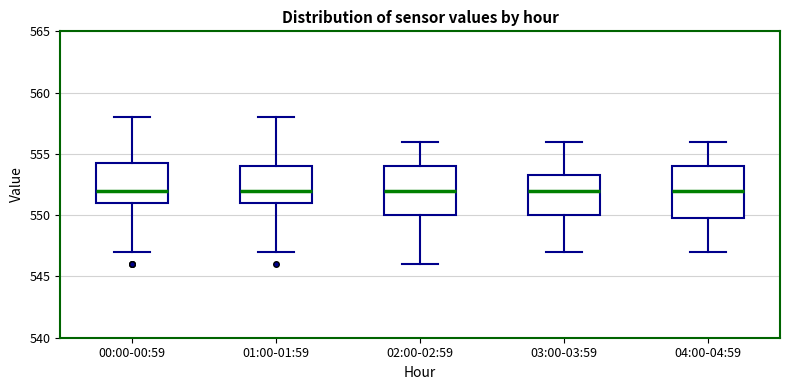

Where is the upper edge of the box for 04:00-04:59 on the y-axis? The values are not printed on the chart, so give them approximately, as read against the axis.

554.0